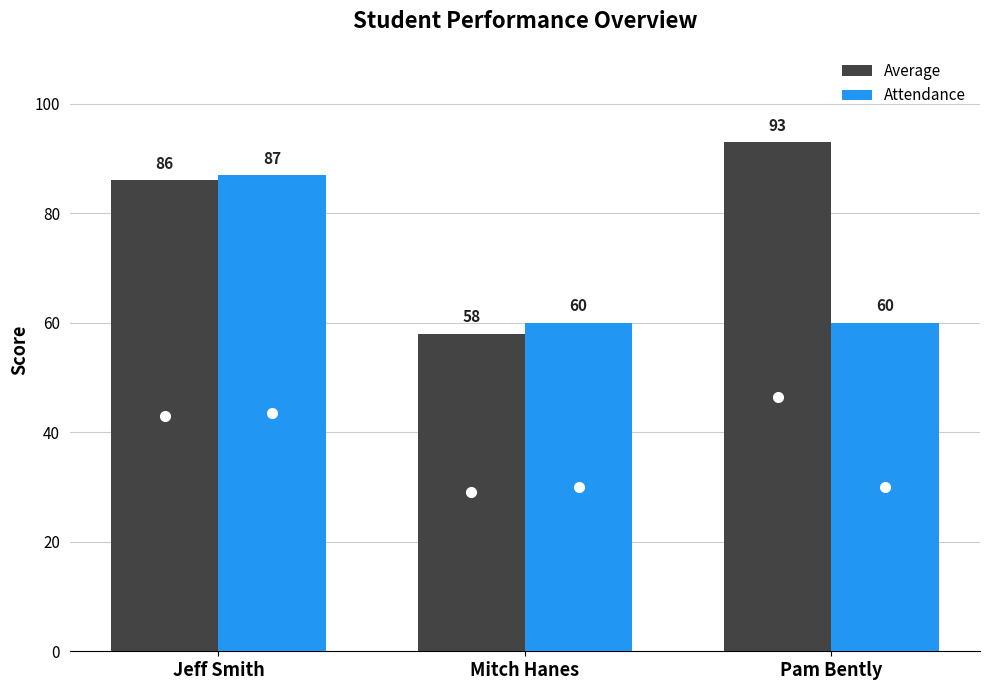

How many groups of bars are there?

3